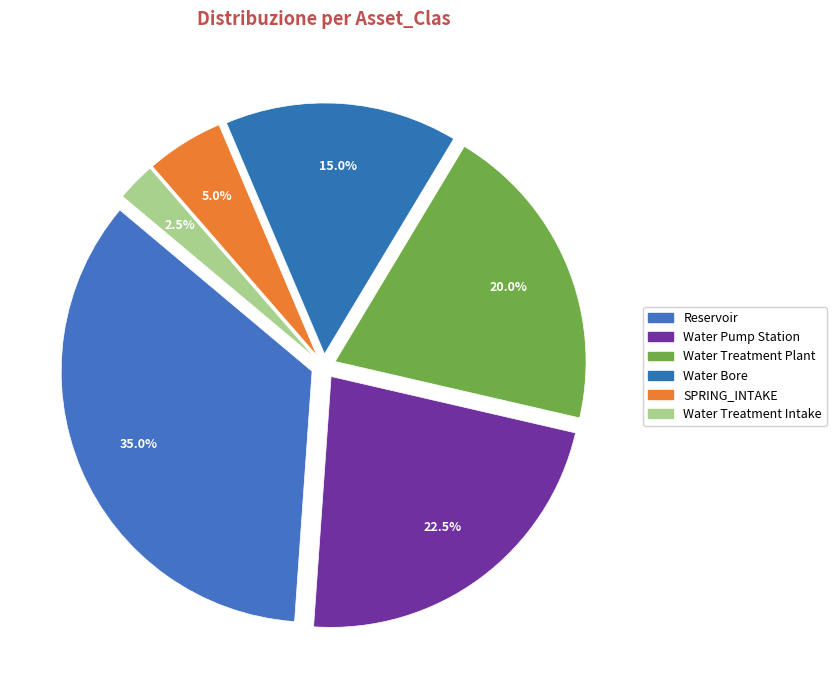

Is there any slice that represents more than half of the pie?

No